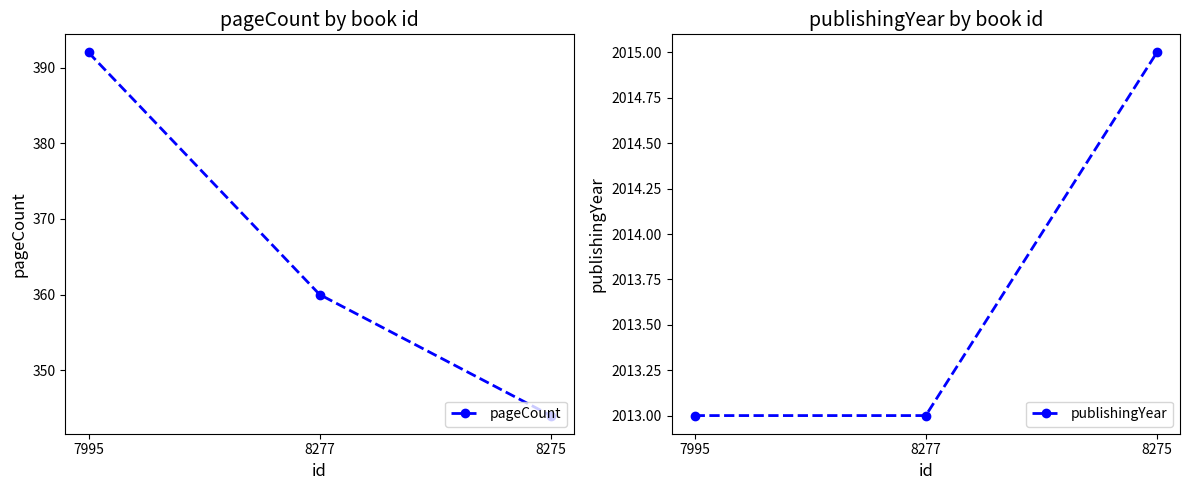

Reading left to right, list all the values displayed in this chart.

pageCount: 7995=392	8277=360	8275=344
publishingYear: 7995=2013	8277=2013	8275=2015